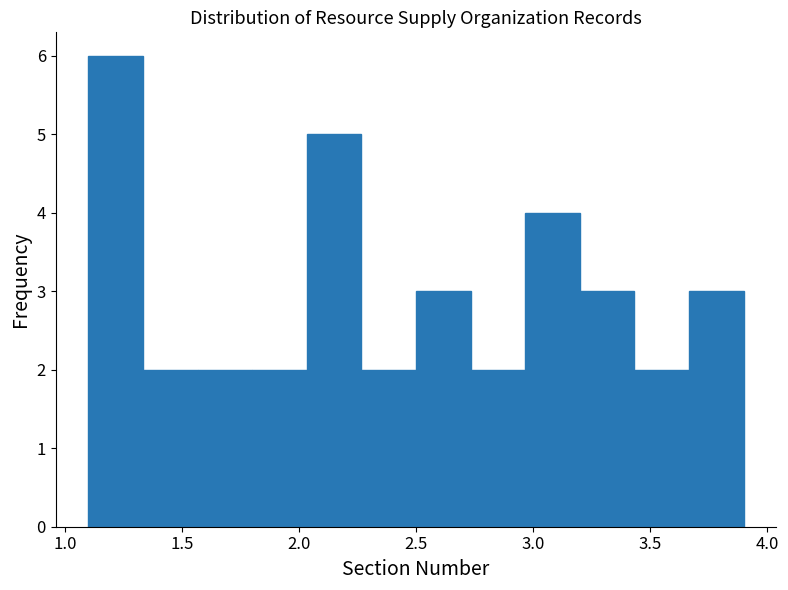

Which range on the x-axis has the tallest bar?

1.10 to 1.35